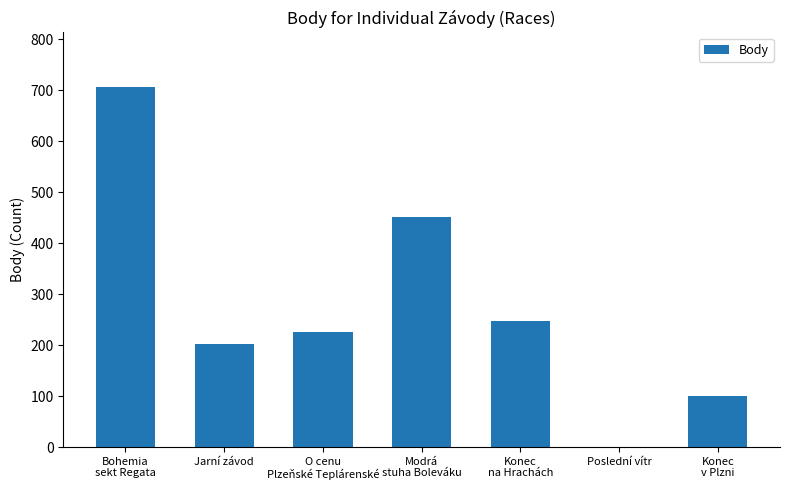

True or false: the data shows 101 at Konec
v Plzni.

True